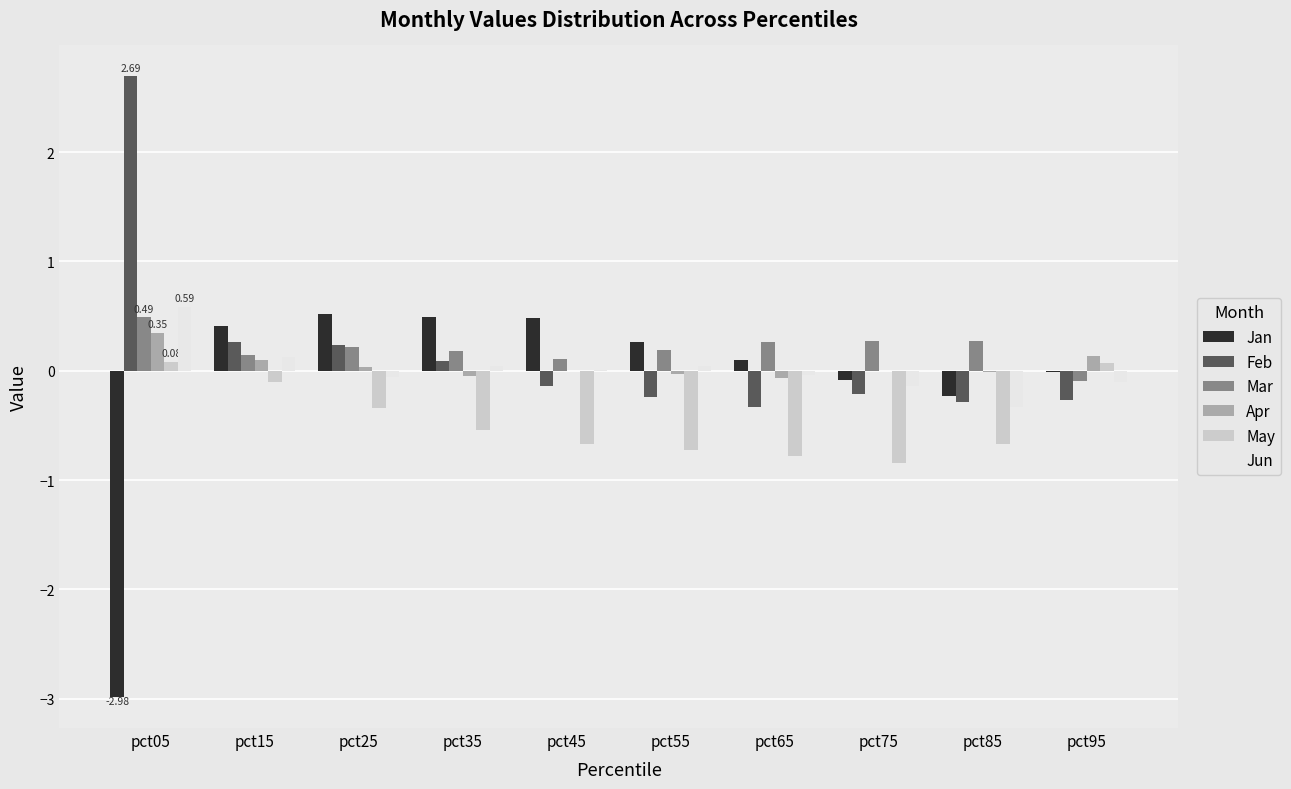

How many Mar values are between 0 and 1?

9